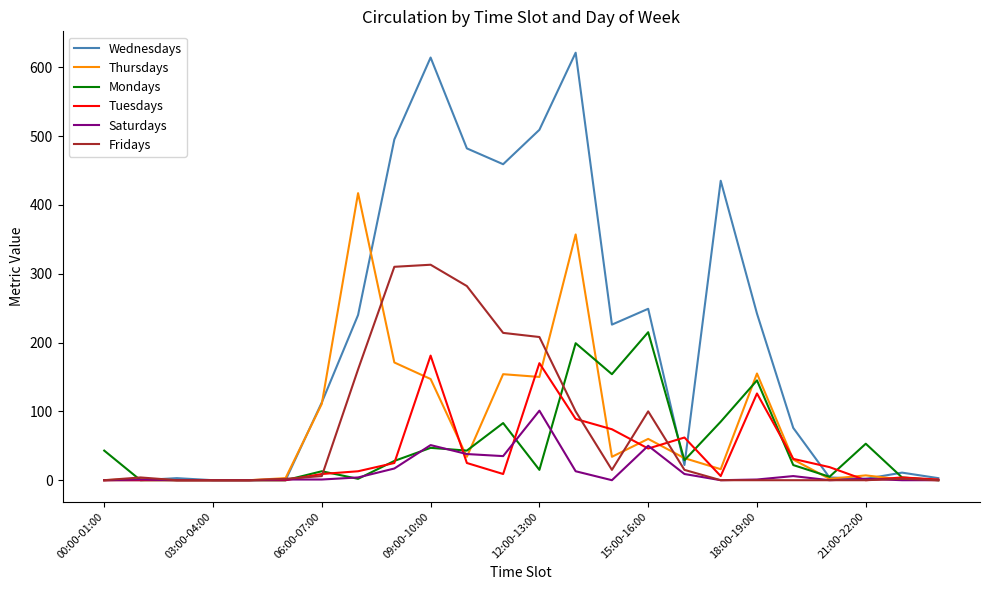

List the series in order of their peak value, highest first.

Wednesdays, Thursdays, Fridays, Mondays, Tuesdays, Saturdays